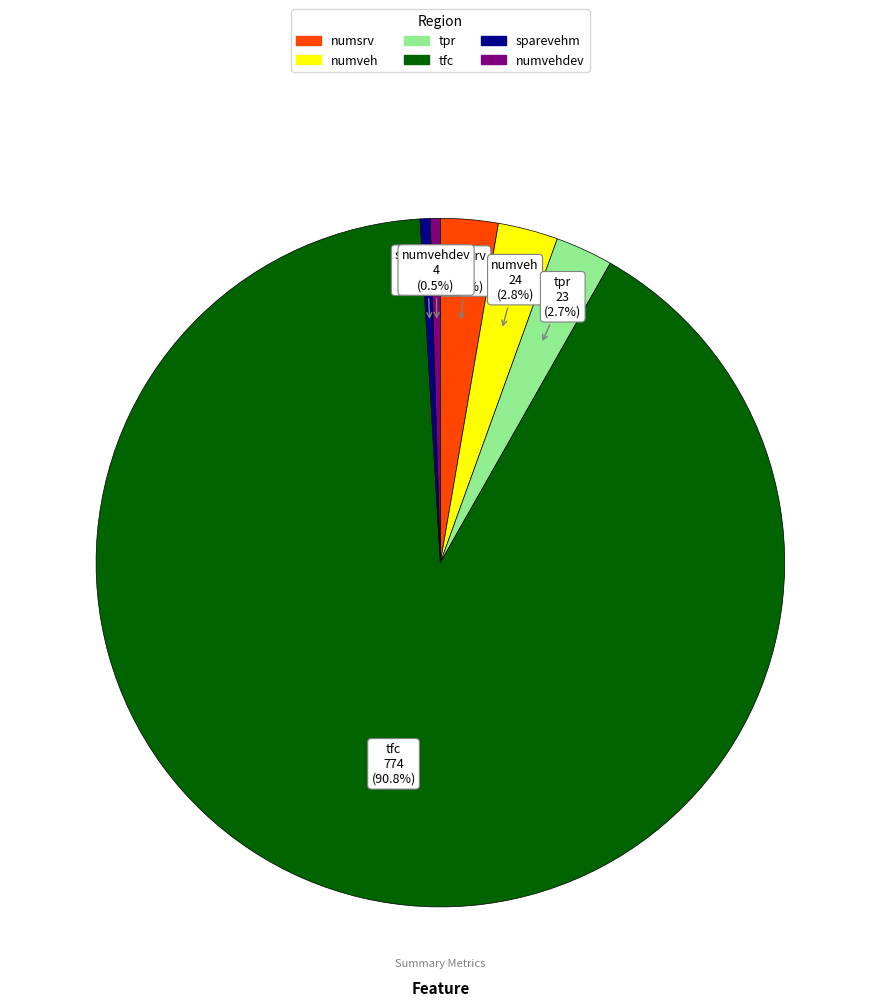

Is there any slice that represents more than half of the pie?

Yes